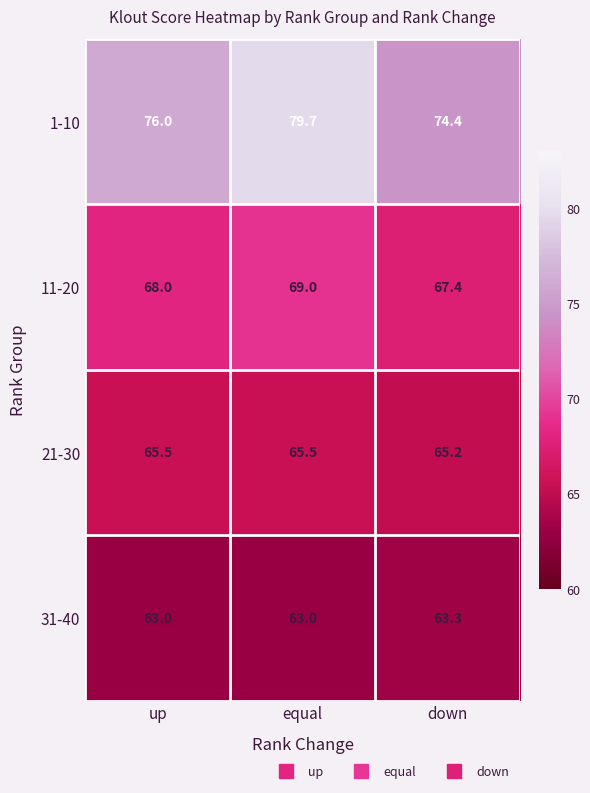

Reading right to left, what are all the values shown in this chart?

1-10: 74.4	79.7	76.0
11-20: 67.4	69.0	68.0
21-30: 65.2	65.5	65.5
31-40: 63.3	63.0	63.0